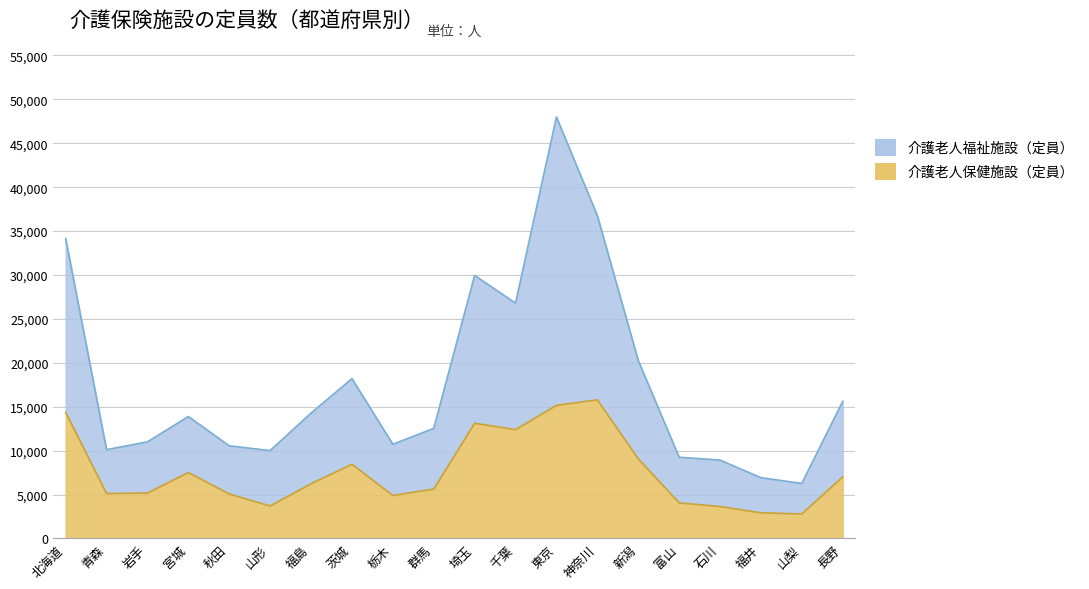

True or false: 介護老人福祉施設（定員） has a value of 13882 at 宮城.

True